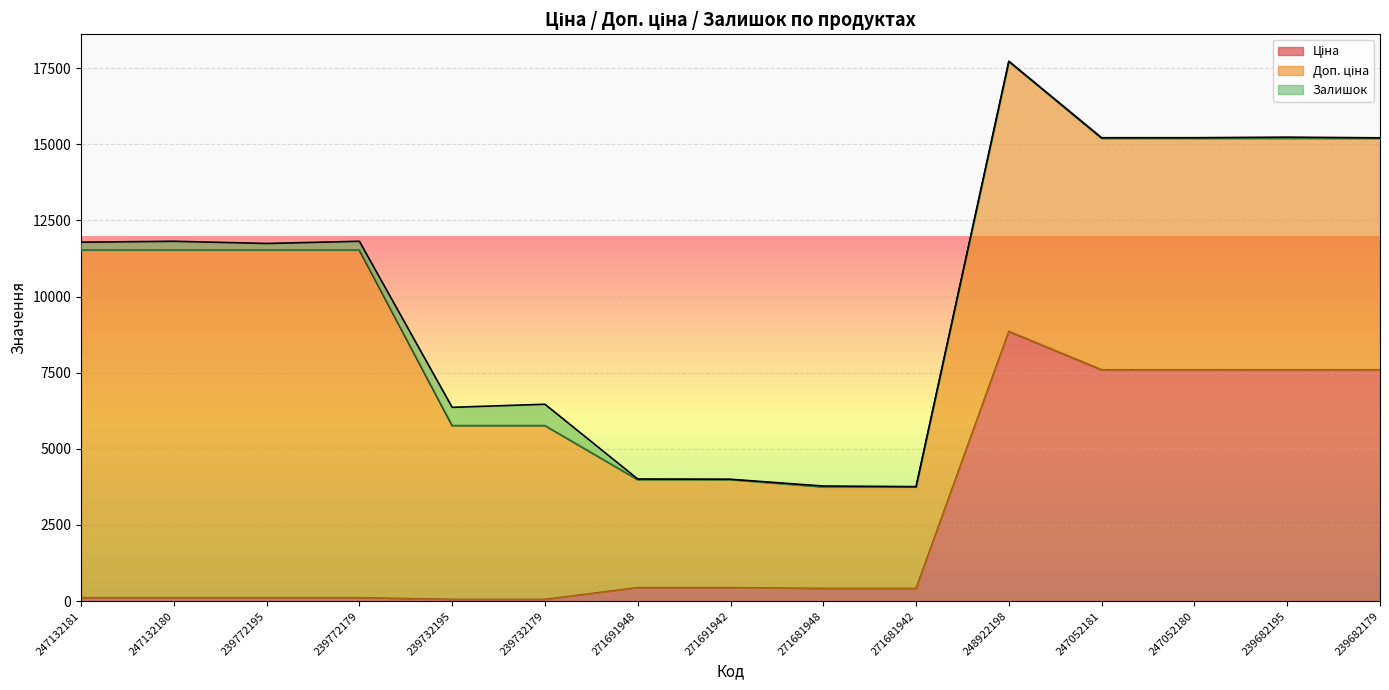

Is it true that Доп. ціна equals 3545.0 at 271691942?

True